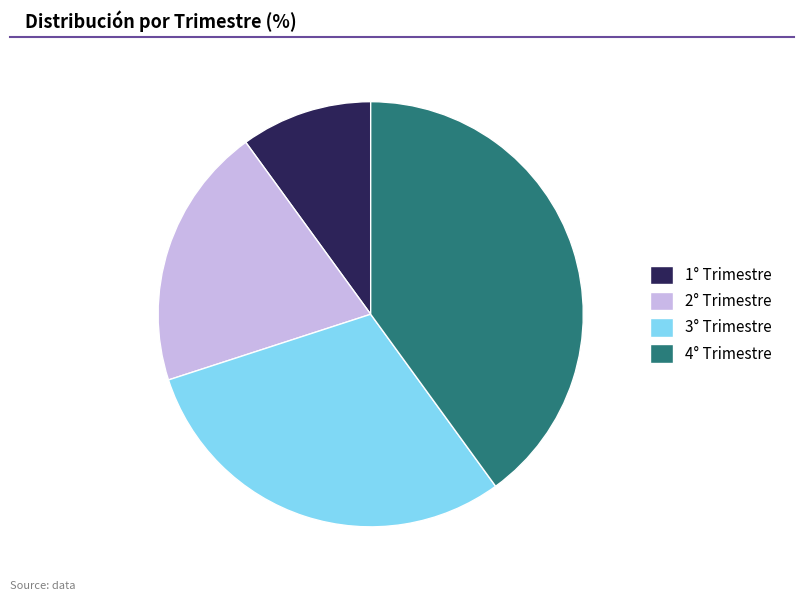

What is the smallest slice in the pie chart?

1° Trimestre